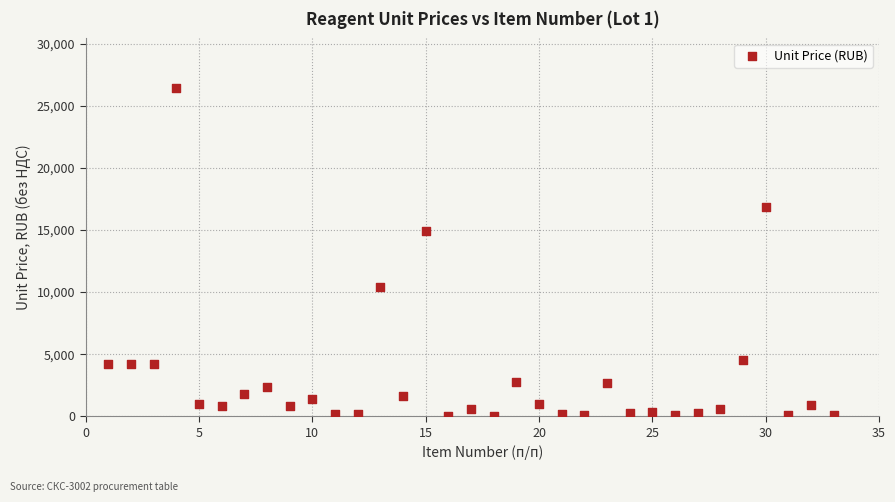

What is the range of Y values (max minus min)?

26424.0